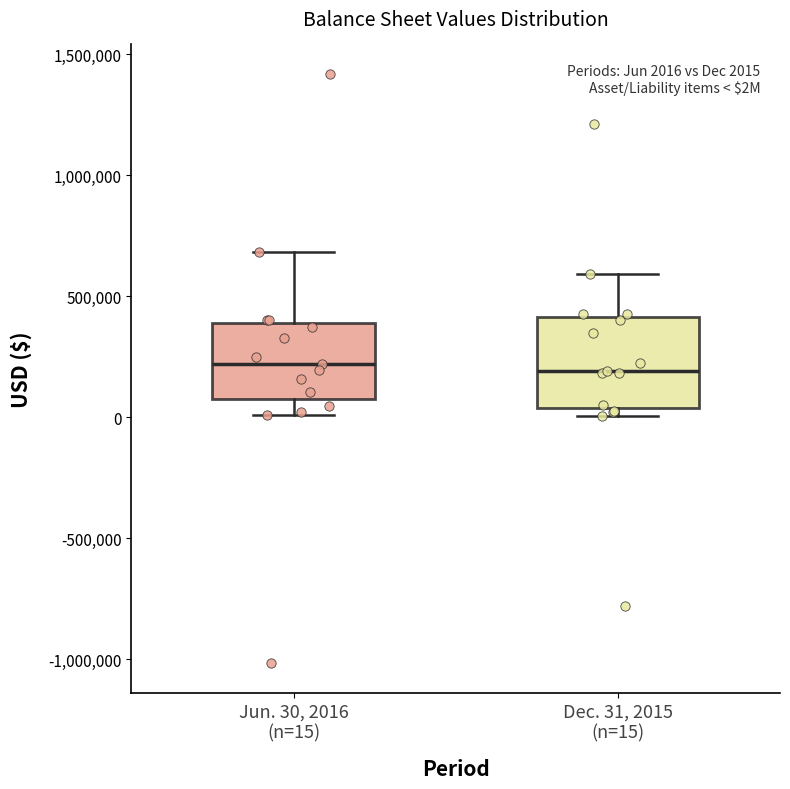

Which box is the tallest, from its lower edge to its upper edge?

Dec. 31, 2015 (n=15)